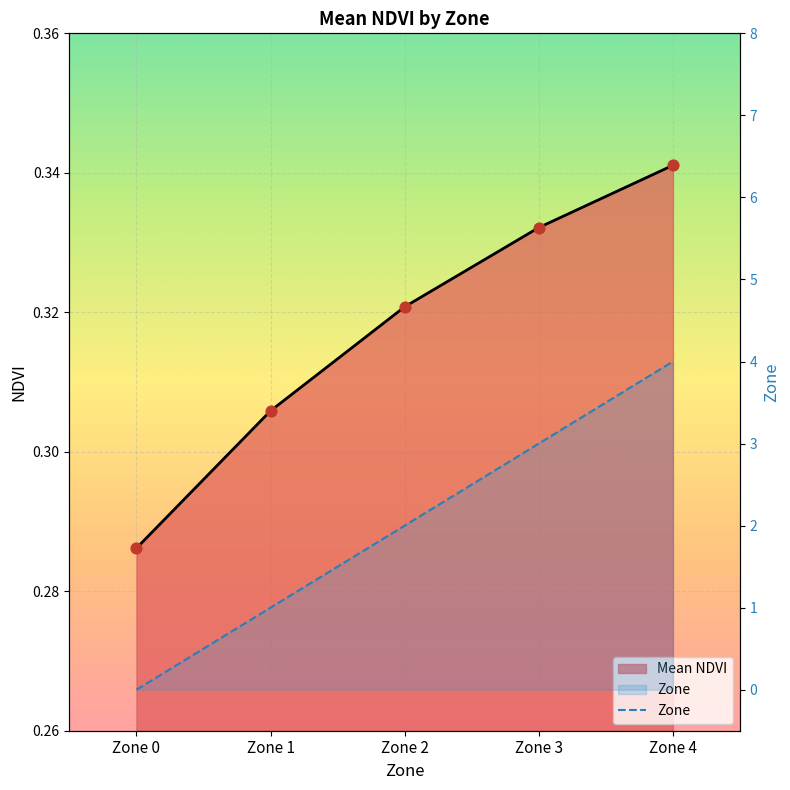

Which has a higher value, Zone 2 or Zone 3?

Zone 3